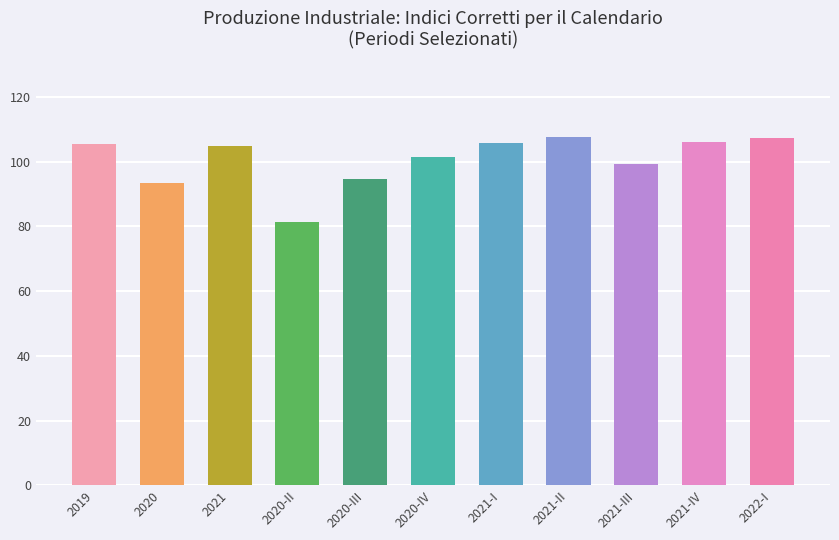

Are the bars grouped side by side (vs. stacked)?

No